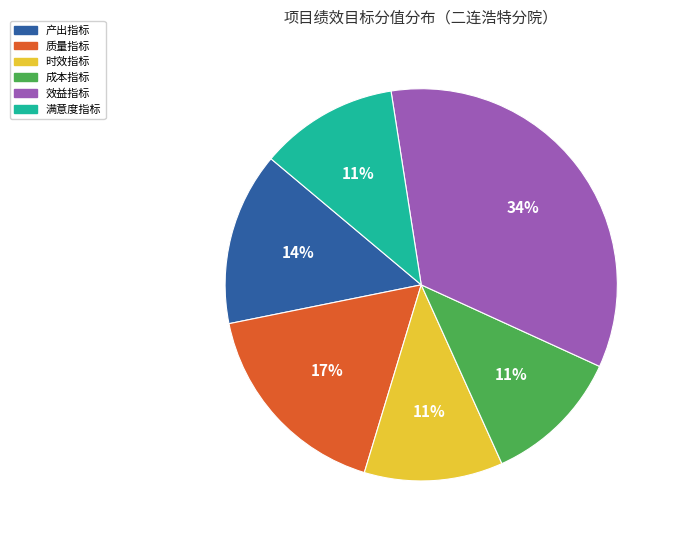

To the nearest percent, what is the average slice percentage?

17%